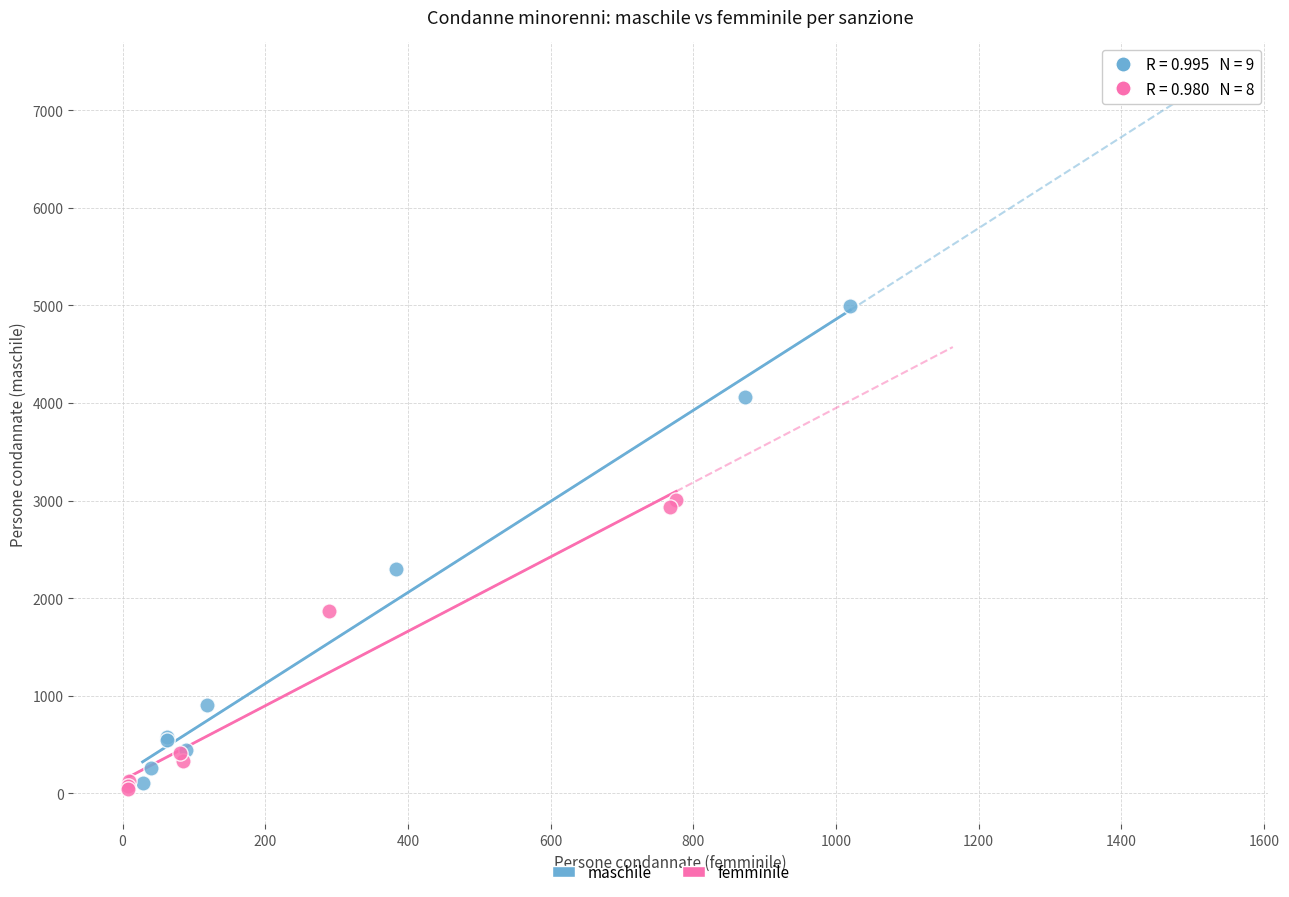

Which series has the largest Y range (max minus min)?

maschile